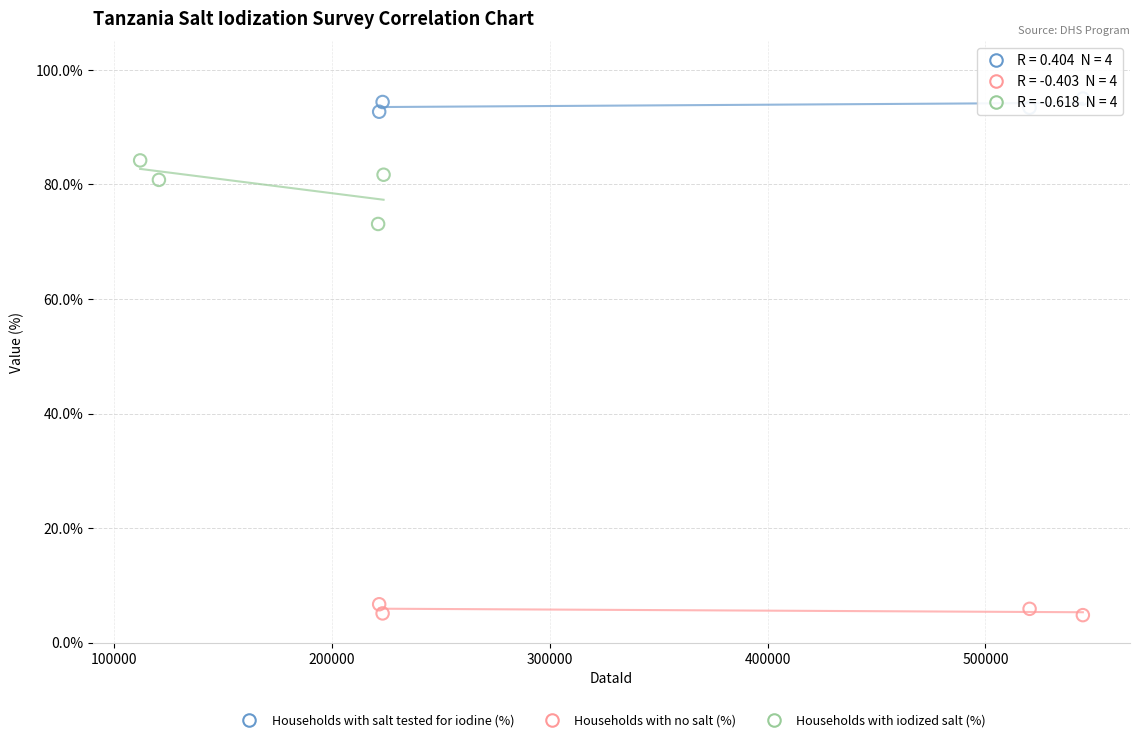

Which series reaches the maximum Y coordinate?

Households with salt tested for iodine (%)